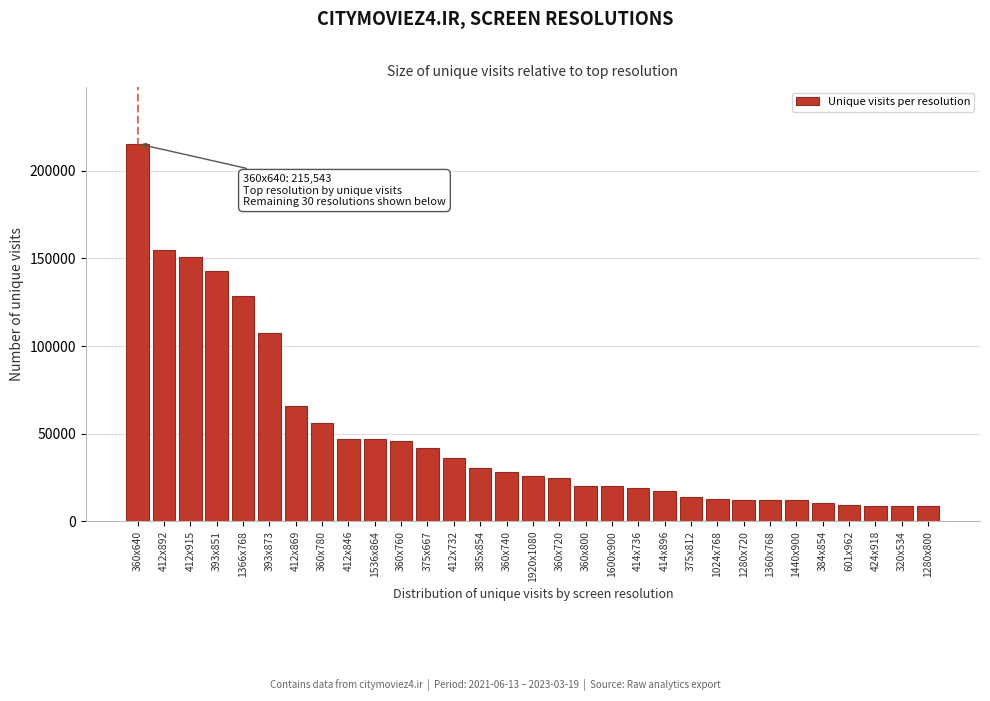

At which label is the value closest to 111982?

393x873